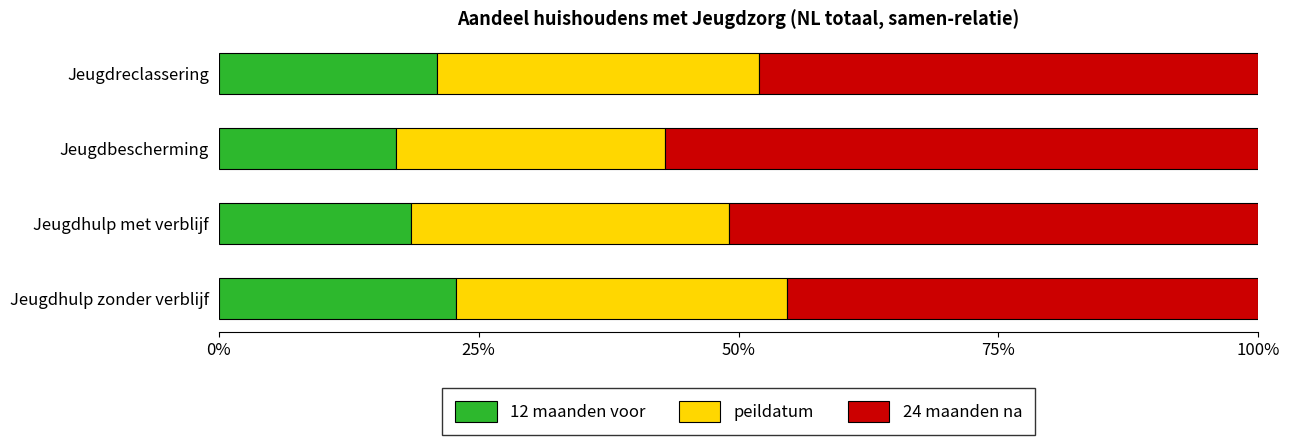

What is the maximum value for 12 maanden voor?

22.8